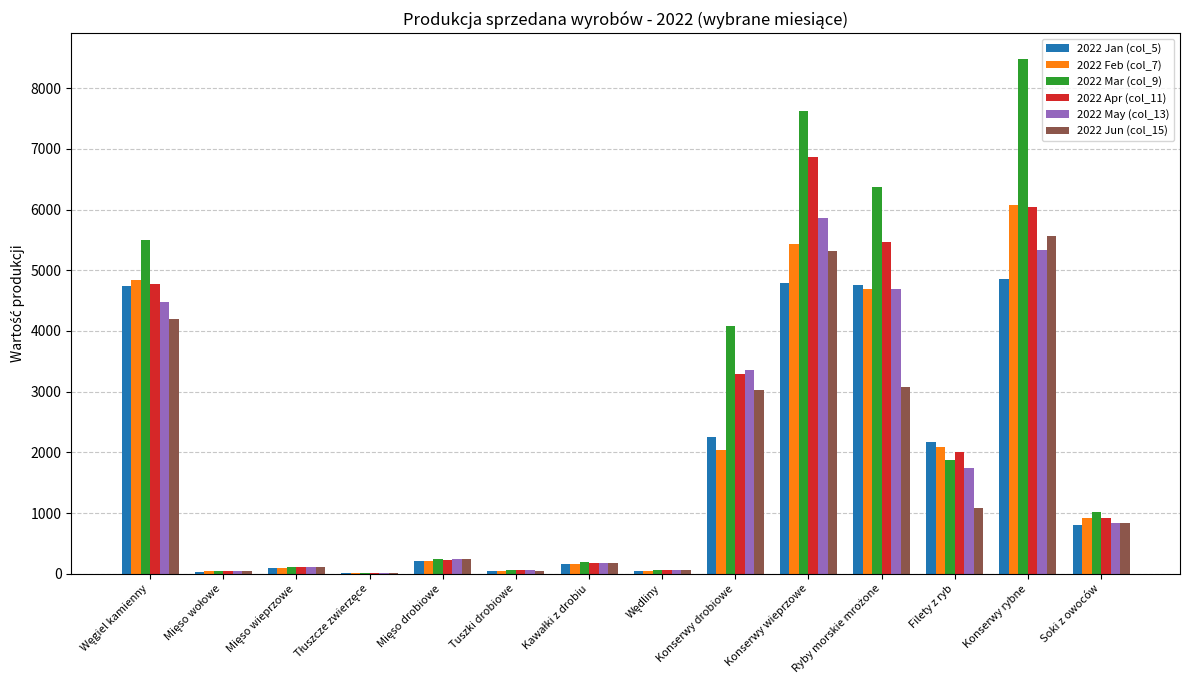

Which series has the largest total across all categories?

2022 Mar (col_9)